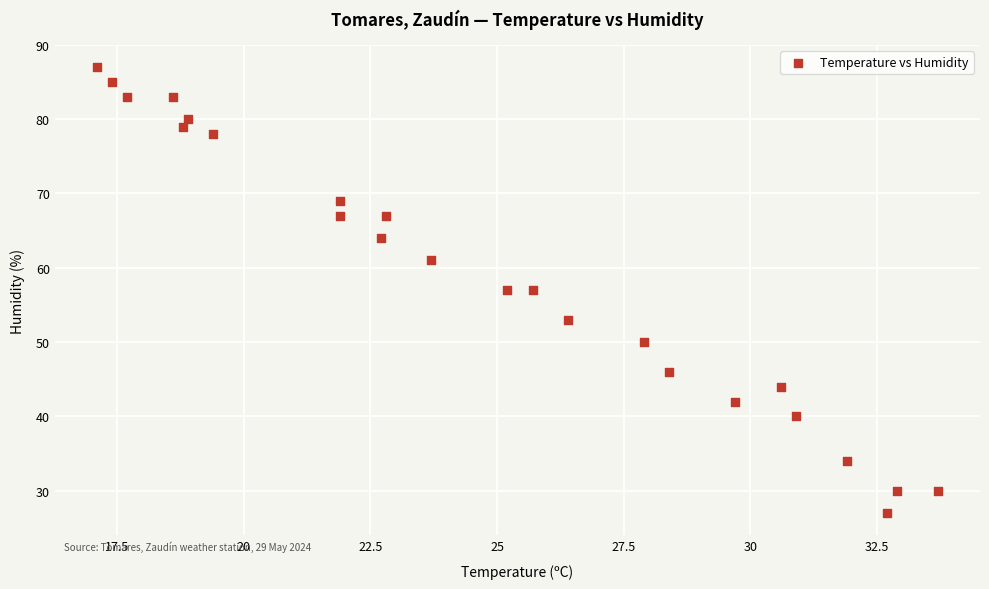

What is the range of Y values (max minus min)?

60